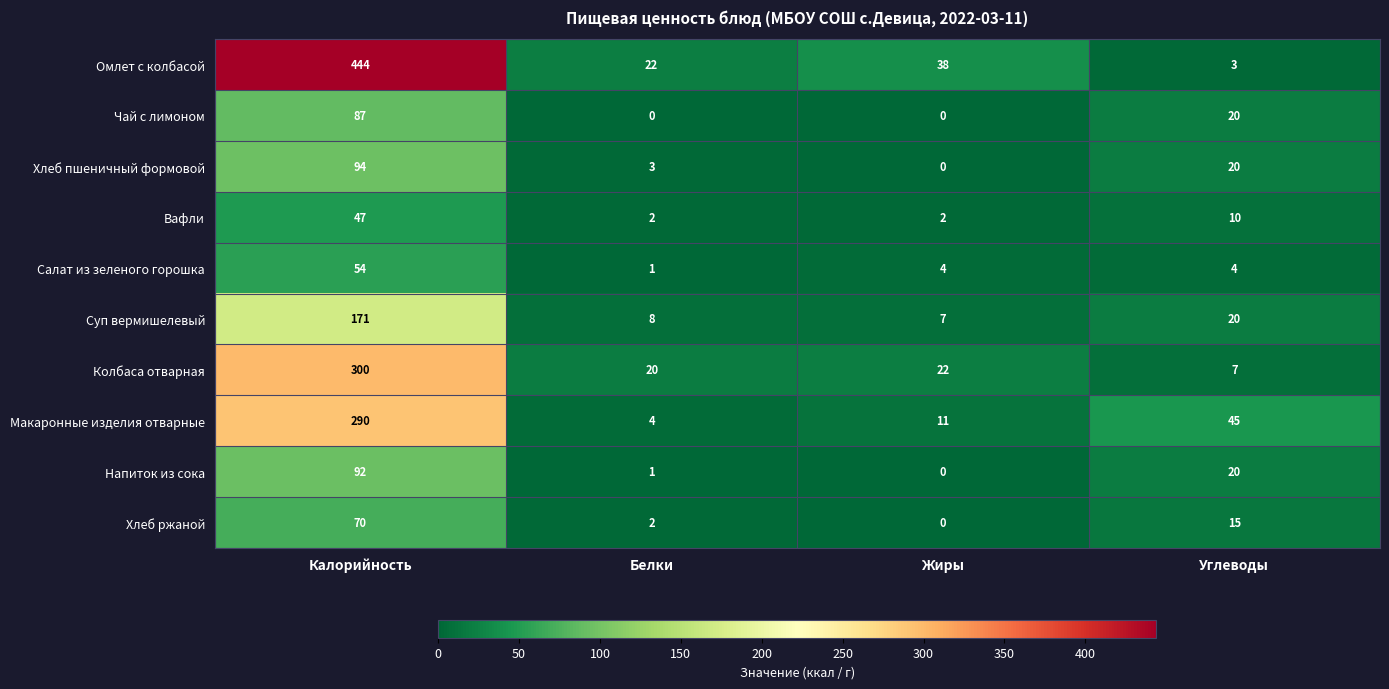

Where does the Омлет с колбасой series first go above 38?

Калорийность